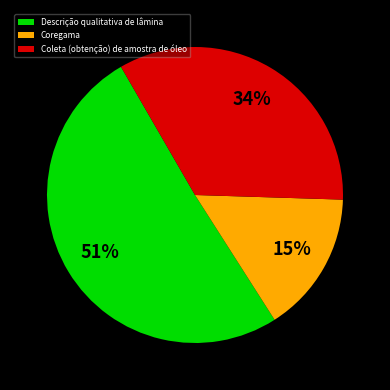

Which has a higher value, Coleta (obtenção) de amostra de óleo or Descrição qualitativa de lâmina?

Descrição qualitativa de lâmina